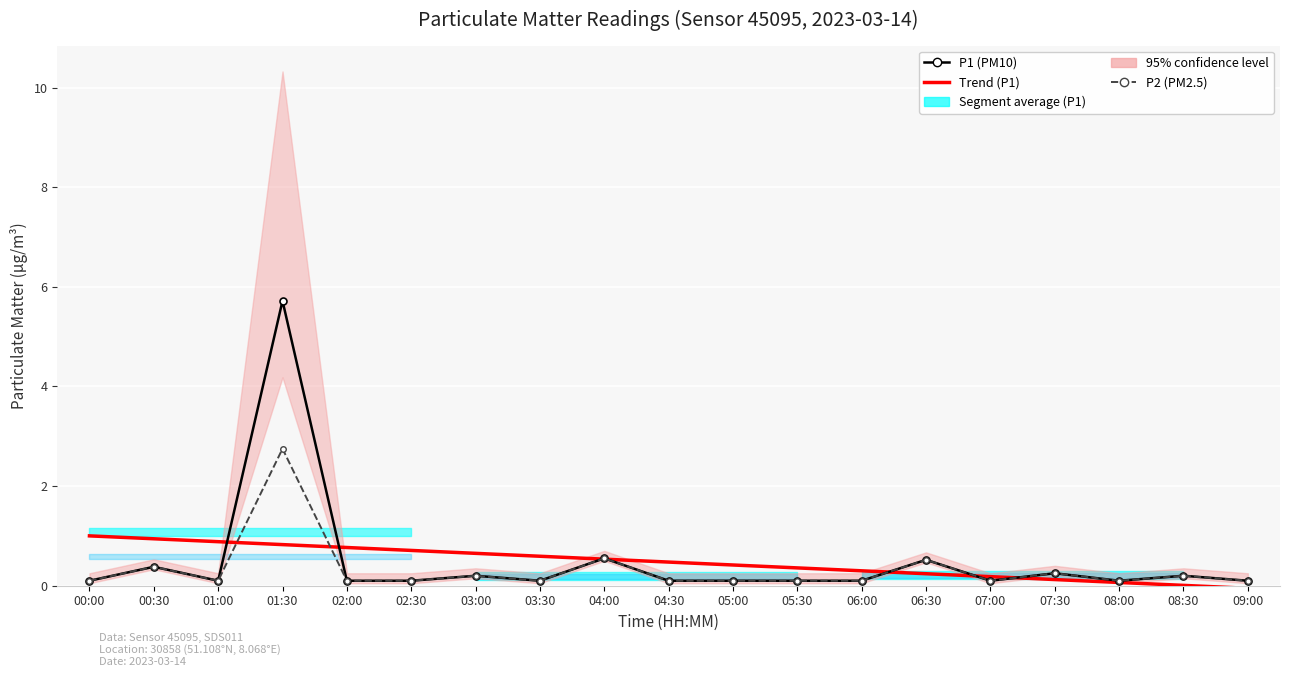

What is the difference between the second highest and minimum values in the P2 (PM2.5) series?

0.5